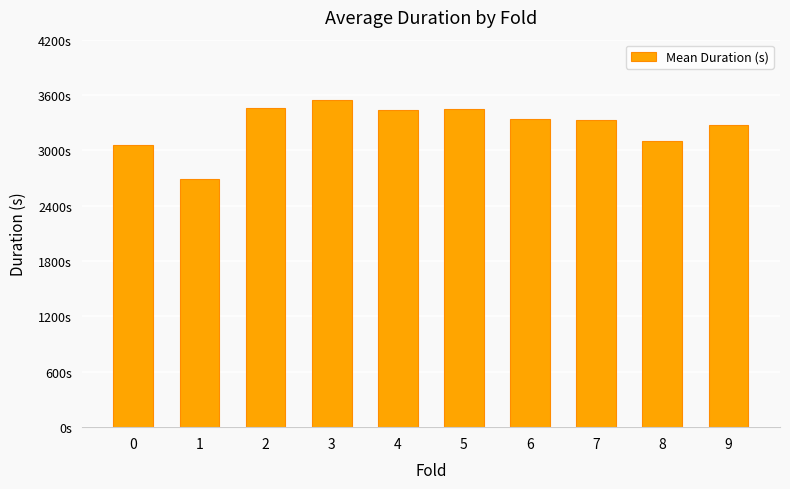

What is the ratio of the value at 9 to the value at 6?

1.0